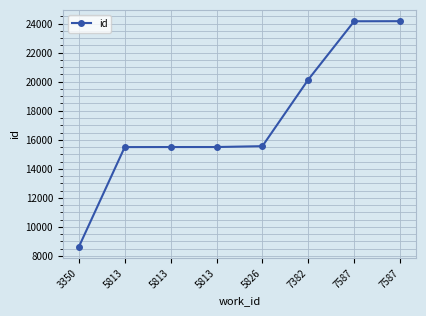

Reading left to right, list all the values displayed in this chart.

3350=8623	5813=15497	5813=15500	5813=15501	5826=15561	7382=20146	7587=24163	7587=24169